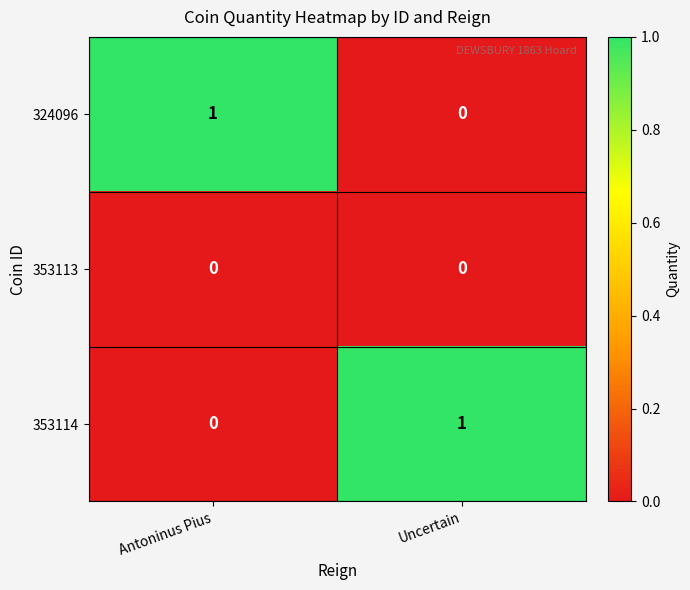

Reading right to left, transcribe all the data shown in this chart.

324096: 0	1
353113: 0	0
353114: 1	0